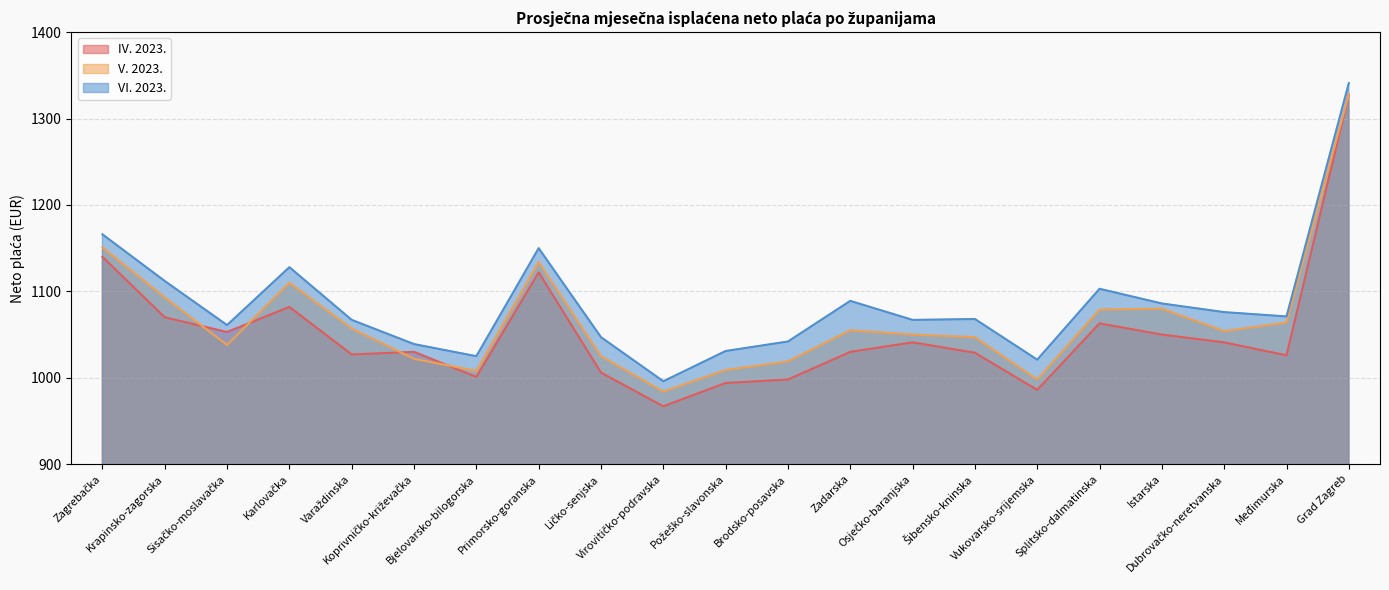

What is the label of the 20th point from the left?

Međimurska